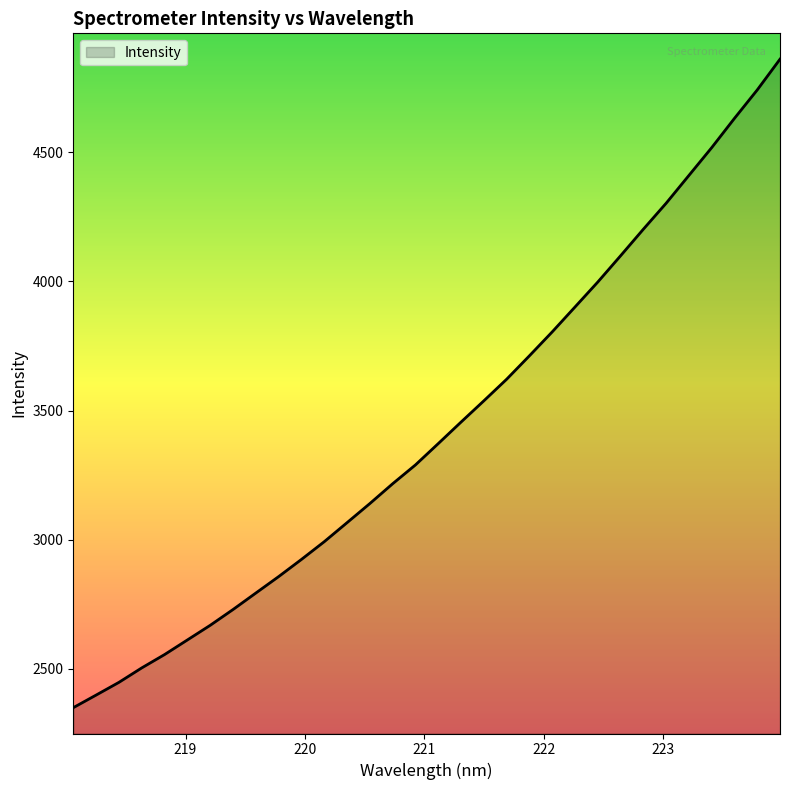

What is the greatest value displayed?

4860.5